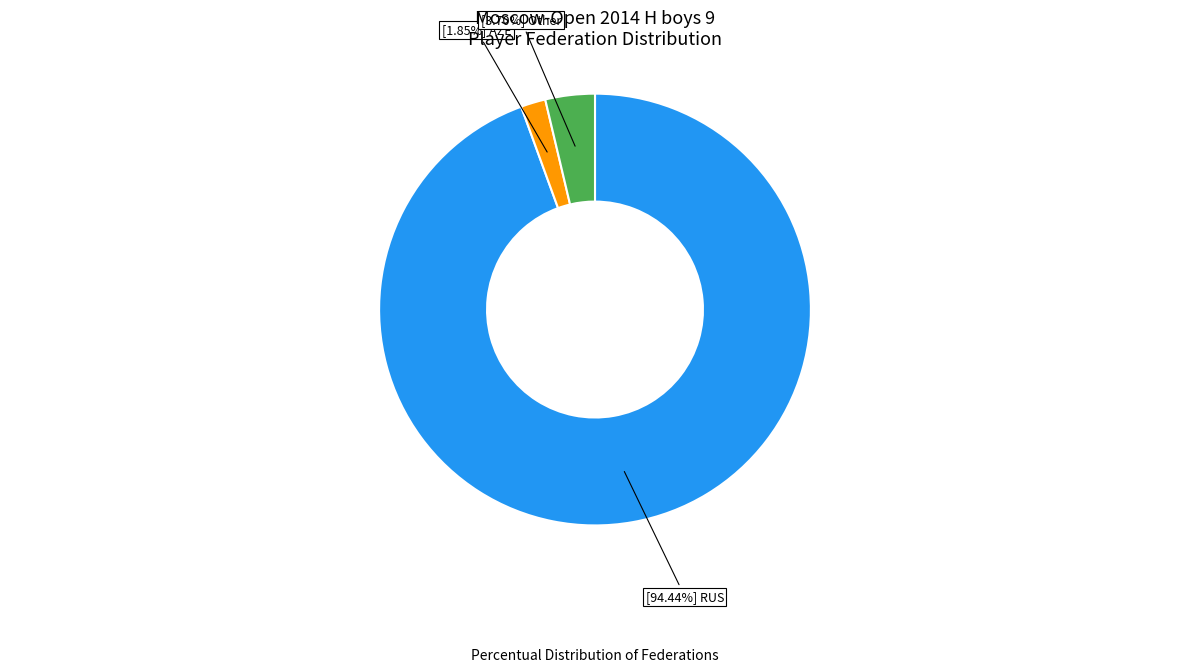

Is there any slice that represents more than half of the pie?

Yes